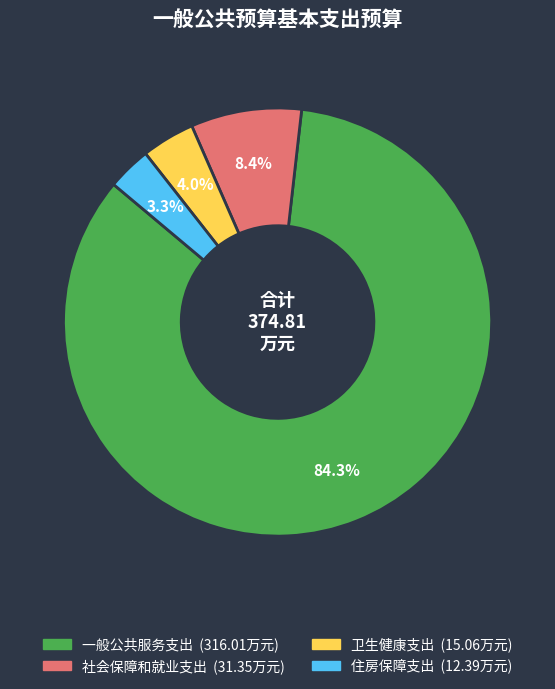

What is the ratio of the value at 社会保障和就业支出 to the value at 住房保障支出?

2.5